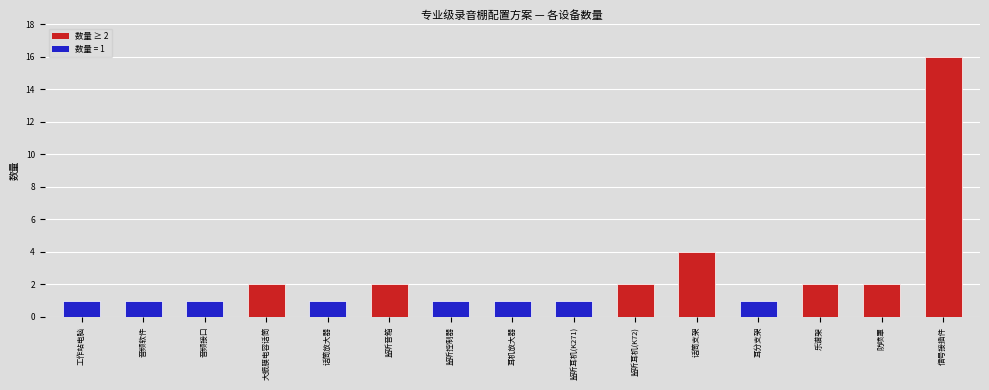

At which category does the chart reach its peak across all series?

信号接插件